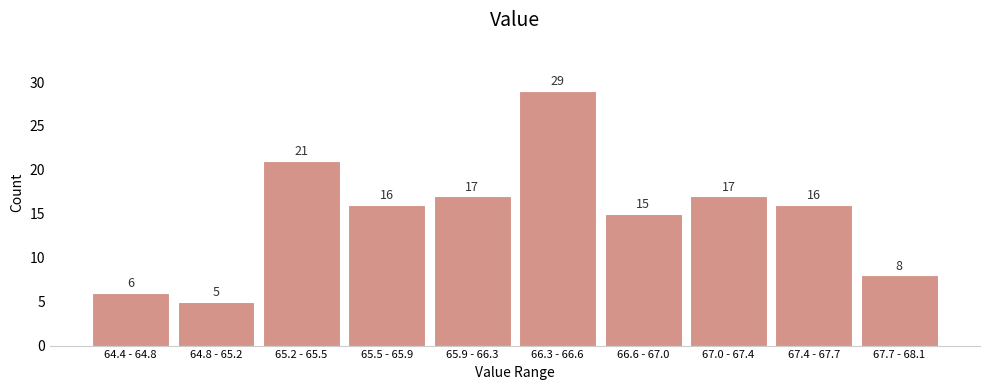

Reading left to right, list all the values displayed in this chart.

6	5	21	16	17	29	15	17	16	8